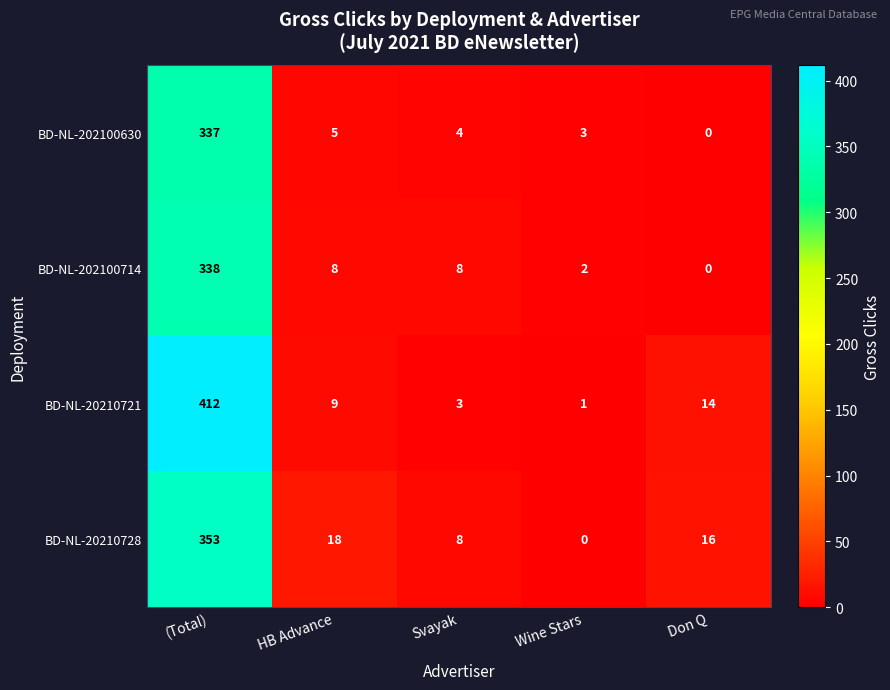

At which category is the sum across all series the highest?

(Total)